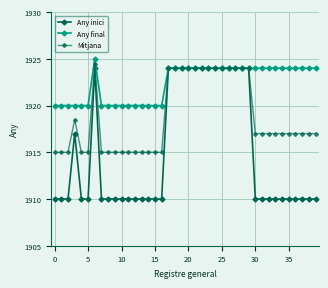

How many interior local peaks does the Any final series have?

1